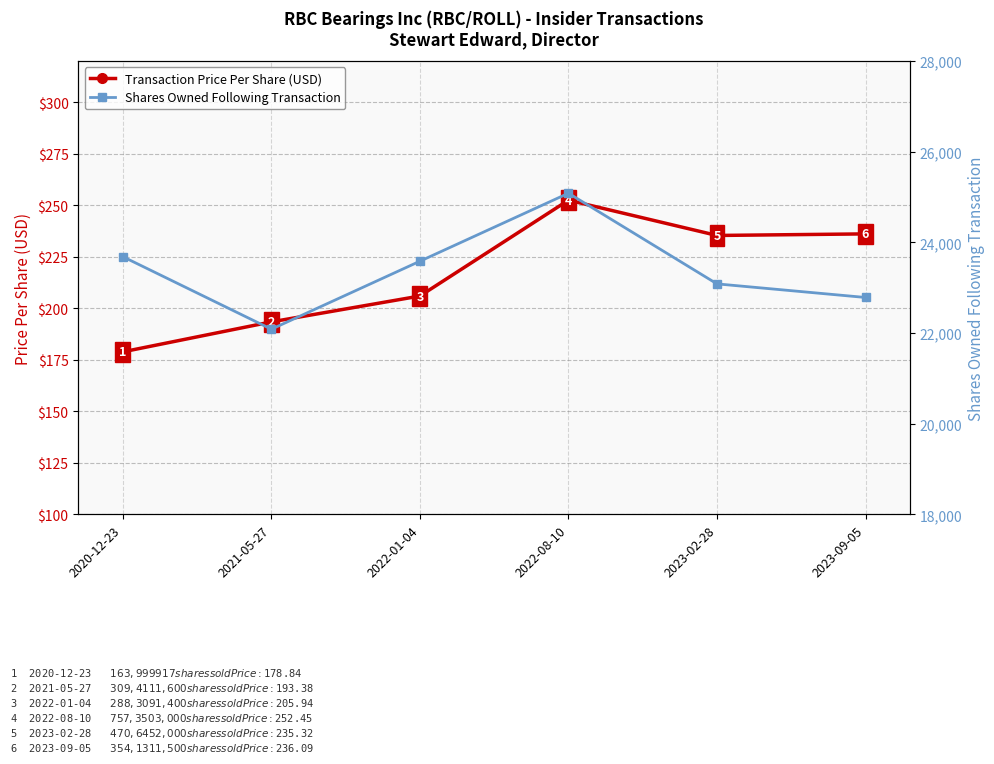

Does the chart have visible grid lines?

Yes